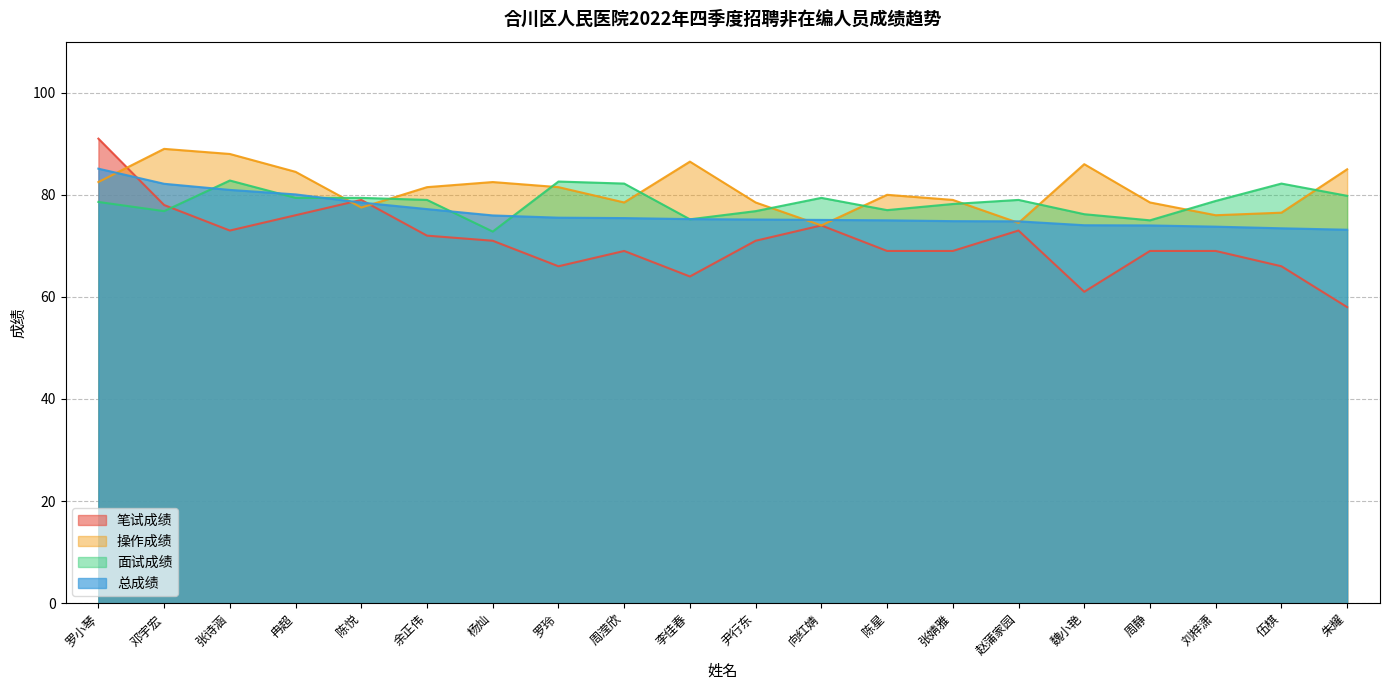

What are all the series names shown in the legend?

笔试成绩, 操作成绩, 面试成绩, 总成绩